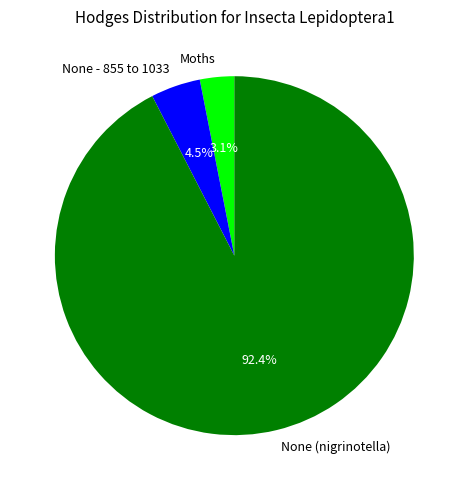

Between None - 855 to 1033 and Moths, which is larger?

None - 855 to 1033